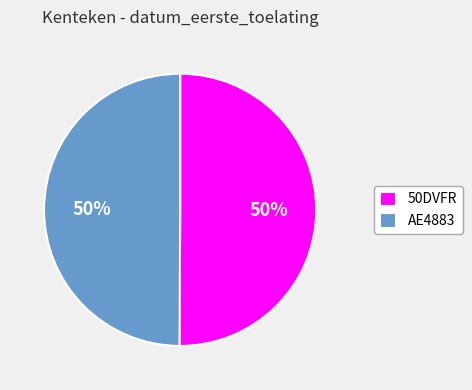

To the nearest percent, what portion does 50DVFR represent?

50%